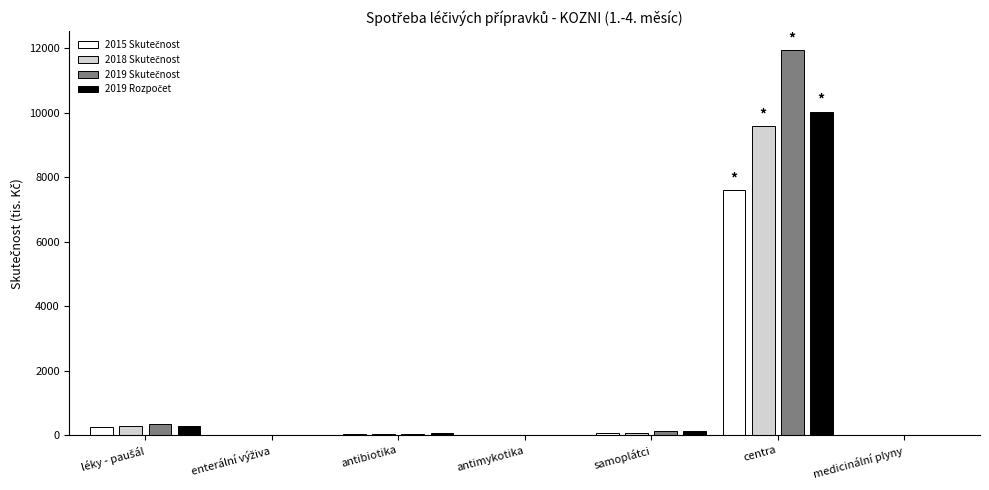

How many distinct data groups are displayed?

4